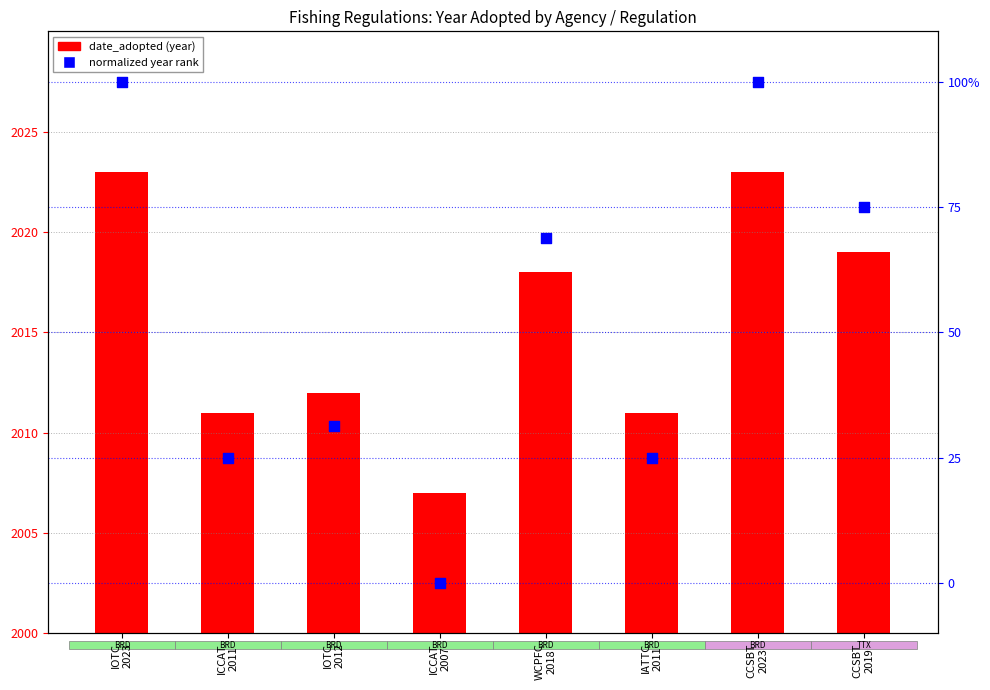

At how many categories does at least one series exceed 73?

3